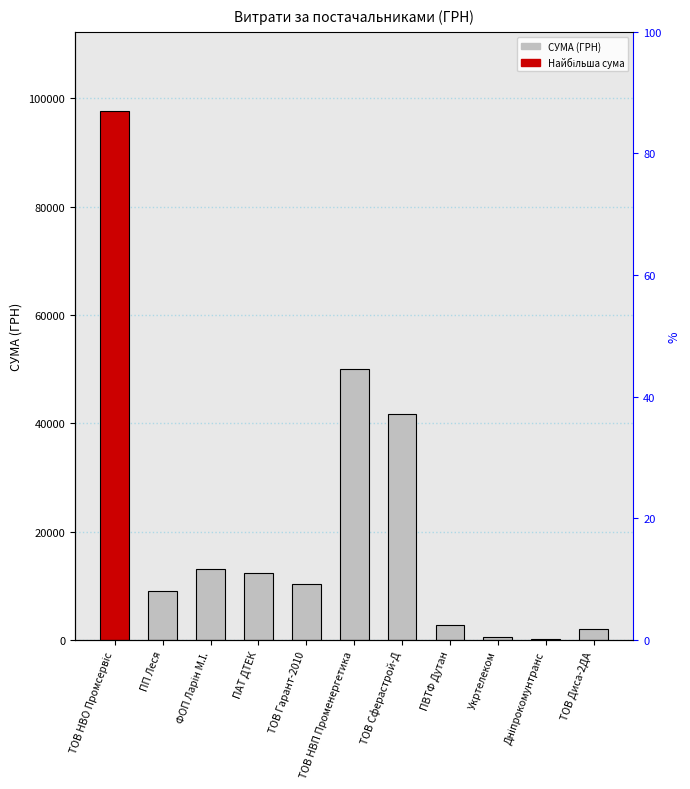

What is the ratio of the value at ТОВ НВП Променергетика to the value at ФОП Ларін М.І.?

3.8